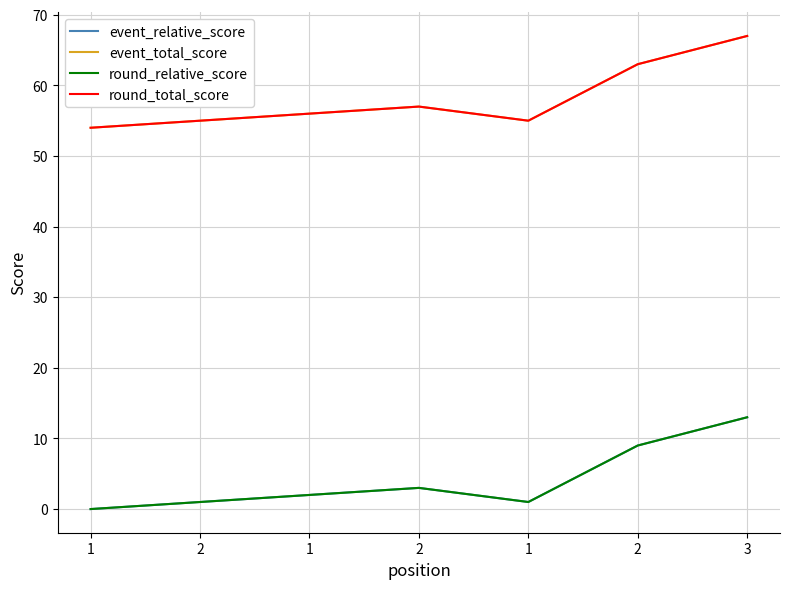

Is it true that event_total_score equals 77 at 1?

False